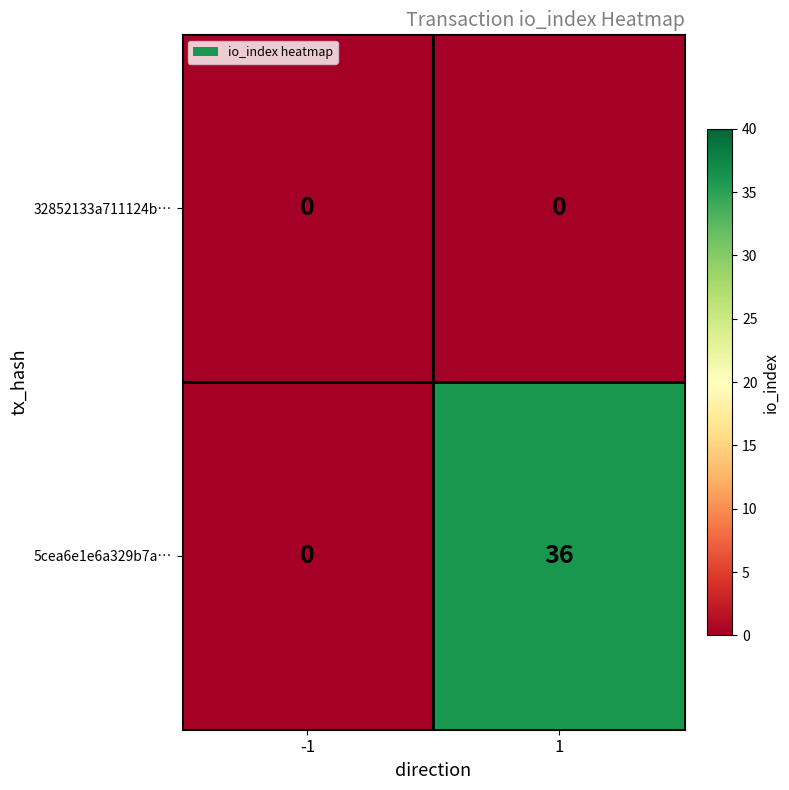

What is the sum of the 5cea6e1e6a329b7a… values at 1 and -1?

36